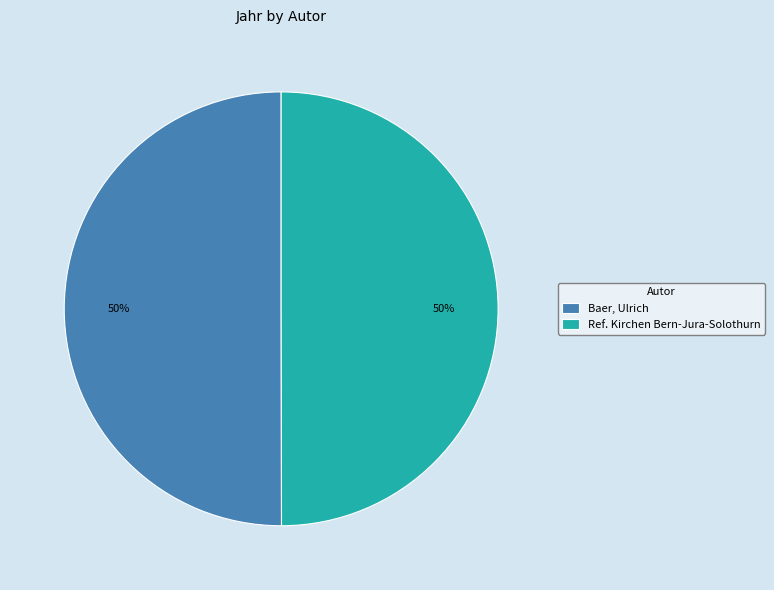

Do Ref. Kirchen Bern-Jura-Solothurn and Baer, Ulrich together represent more than half of the pie?

Yes